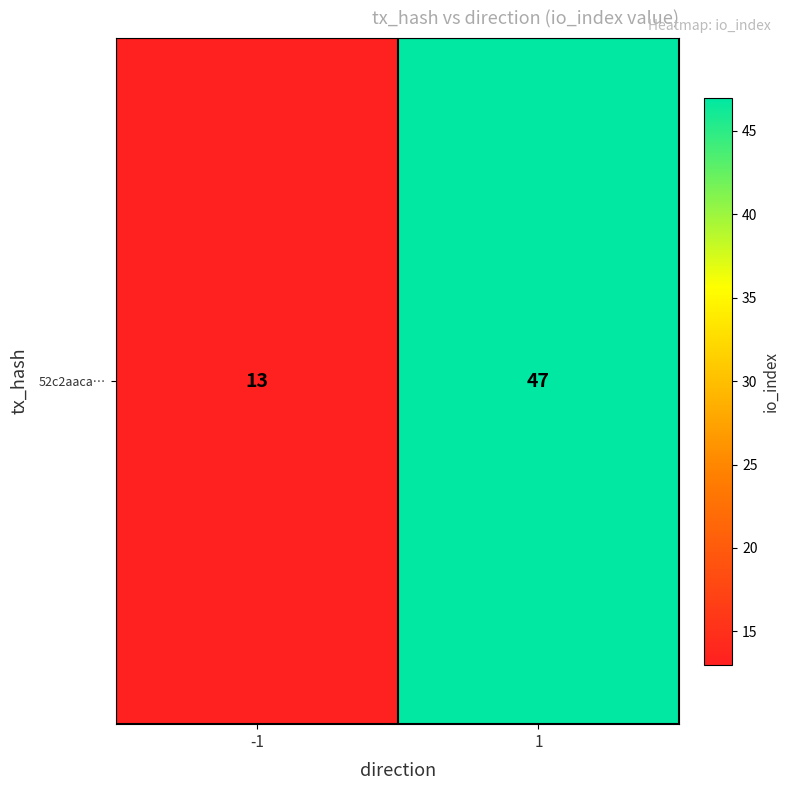

List the labels in order of value, largest first.

1, -1